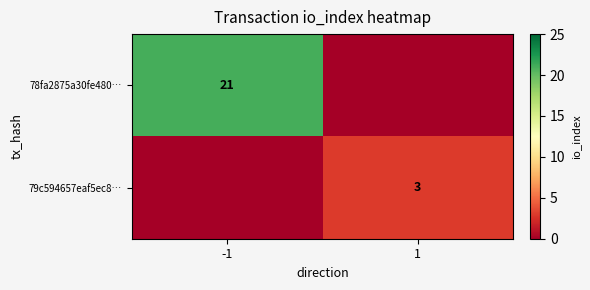

At which category does the chart reach its peak across all series?

-1